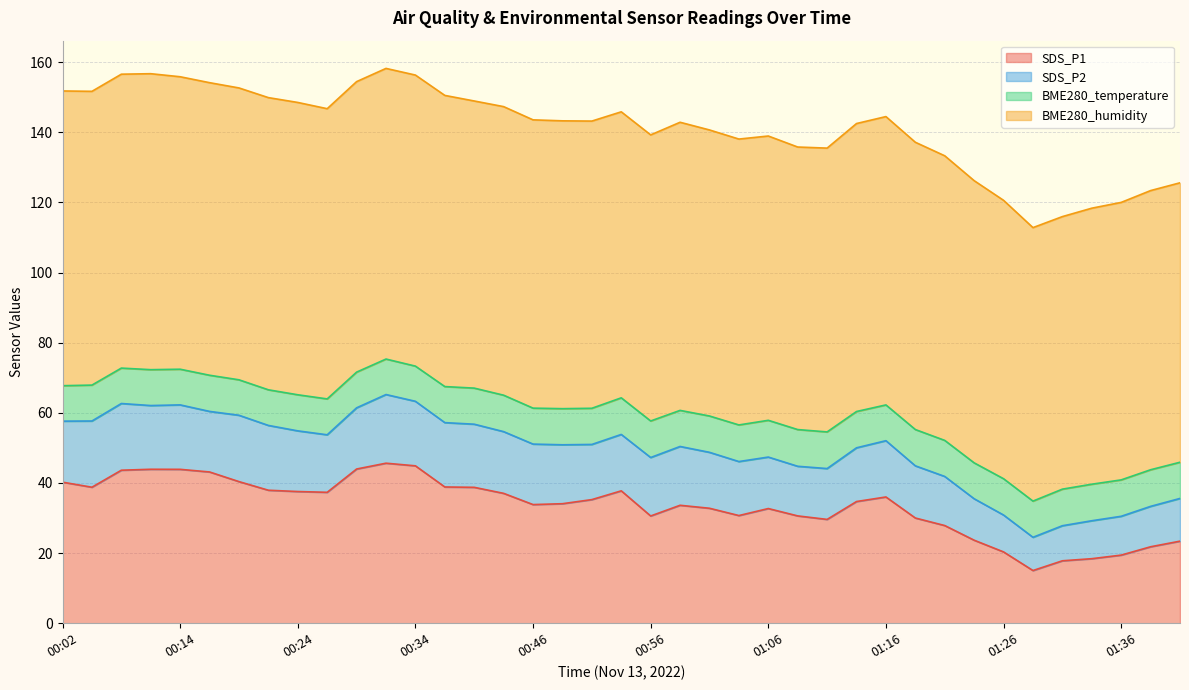

True or false: BME280_temperature and SDS_P1 intersect in this chart.

False